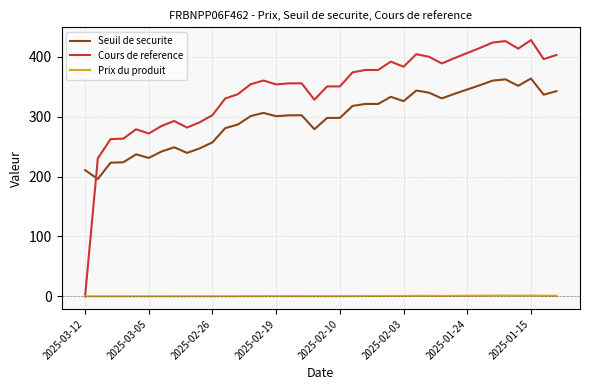

Which series has the largest total across all categories?

Cours de reference